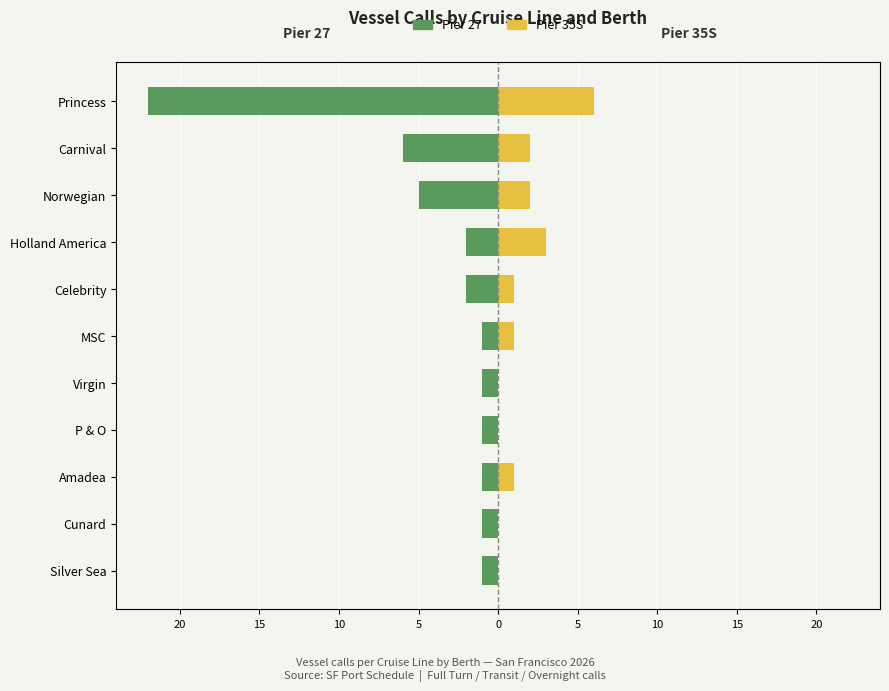

What are all the series names shown in the legend?

Pier 27, Pier 35S